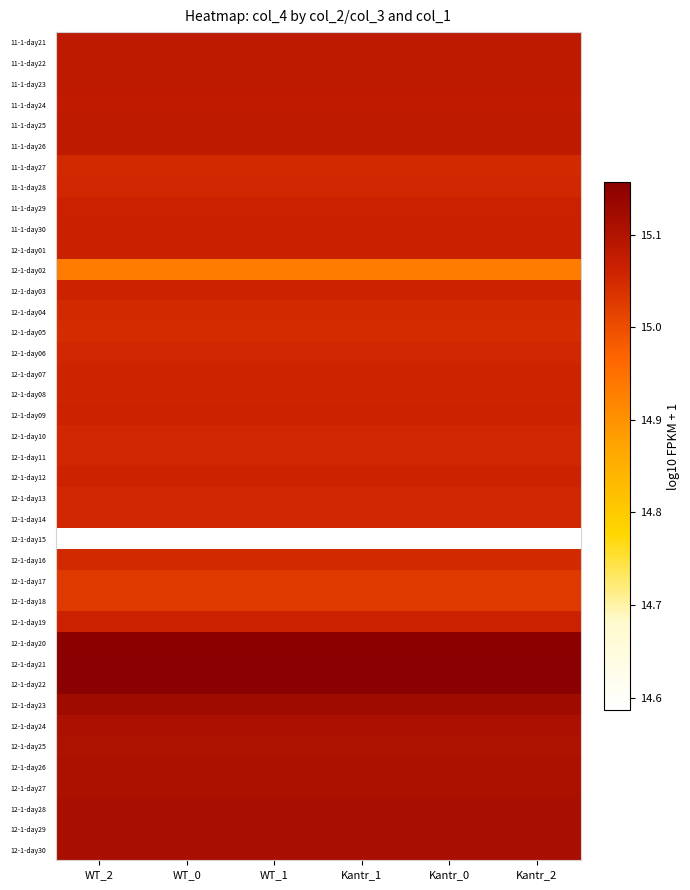

At which category is the sum across all series the highest?

WT_2